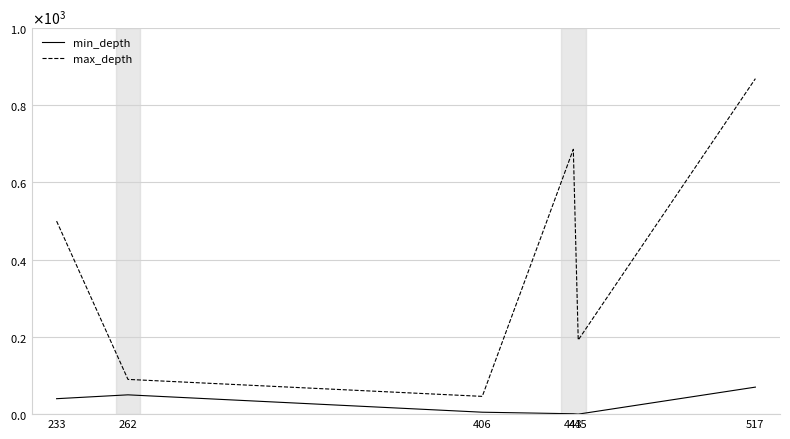

What is the sum of all min_depth values?

166